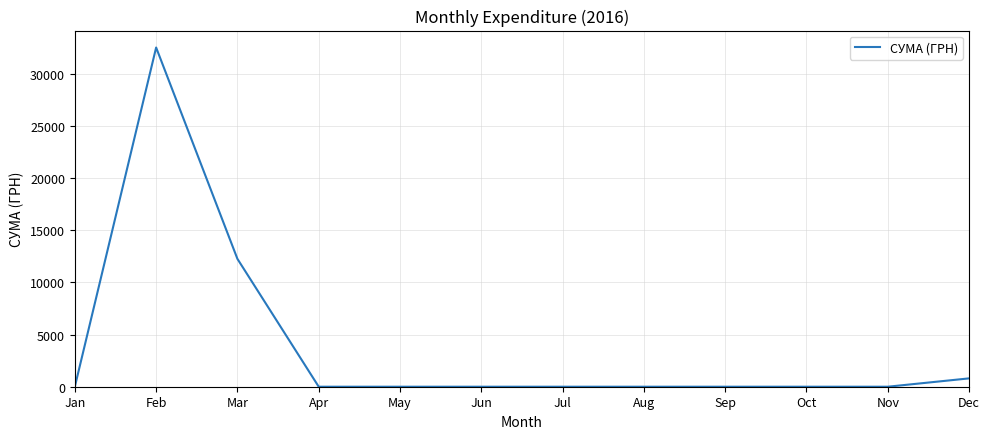

What is the difference between the maximum and minimum values?

32523.2